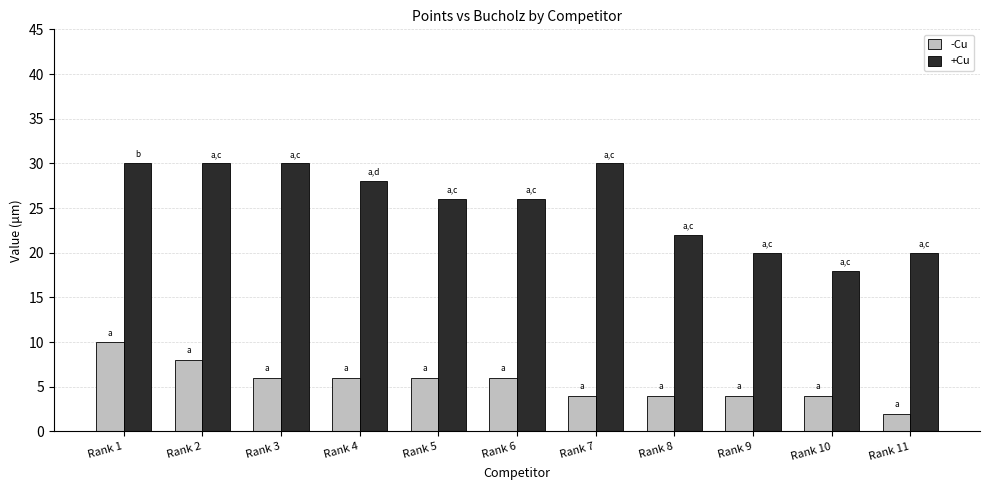

List the series in order of their peak value, highest first.

+Cu, -Cu